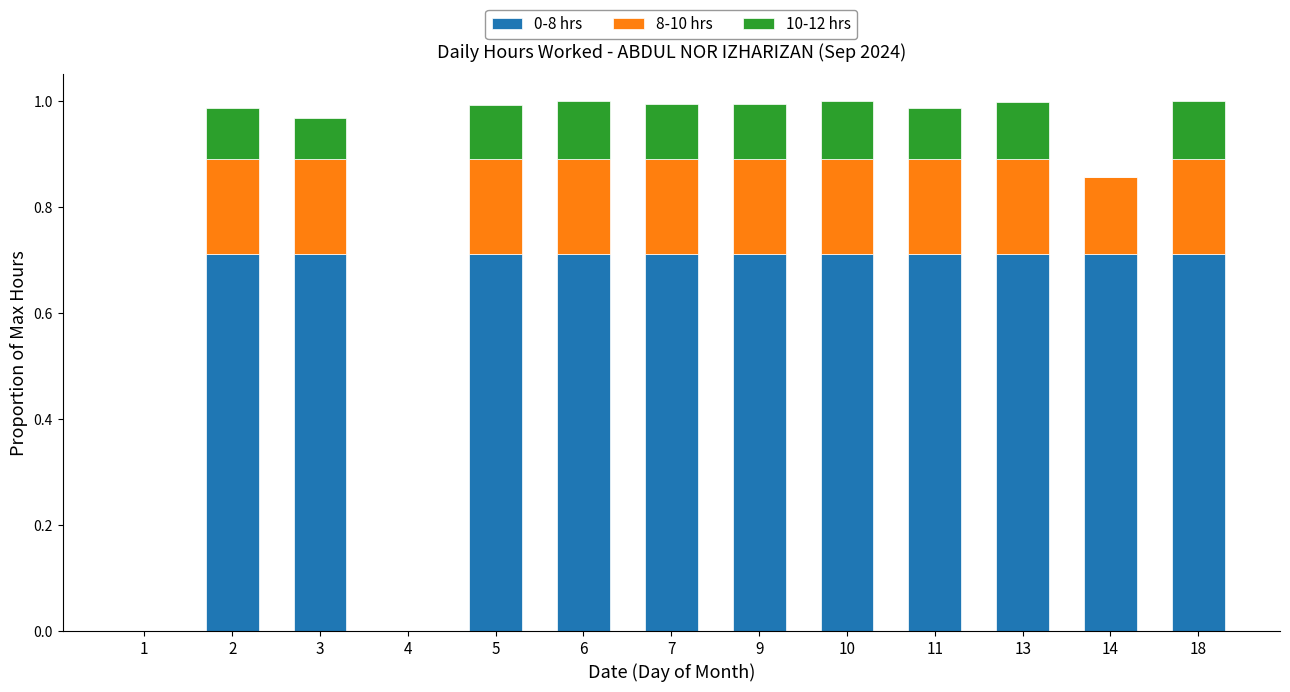

What are all the series names shown in the legend?

0-8 hrs, 8-10 hrs, 10-12 hrs